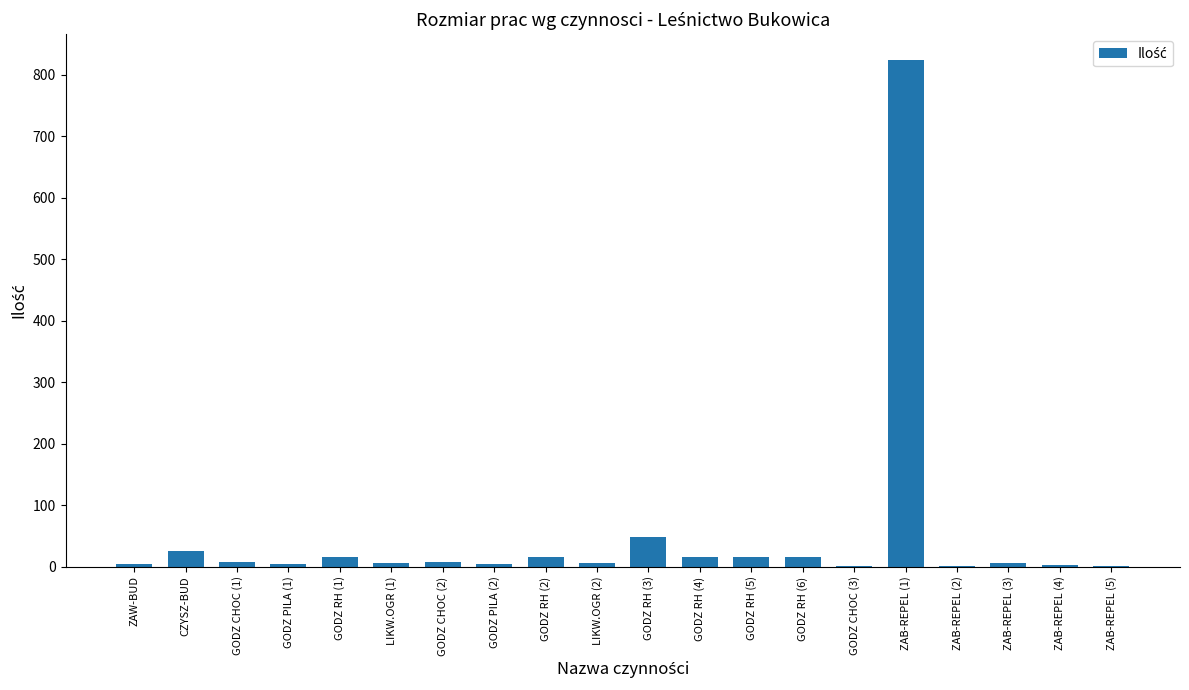

Count the number of data series in this chart.

1